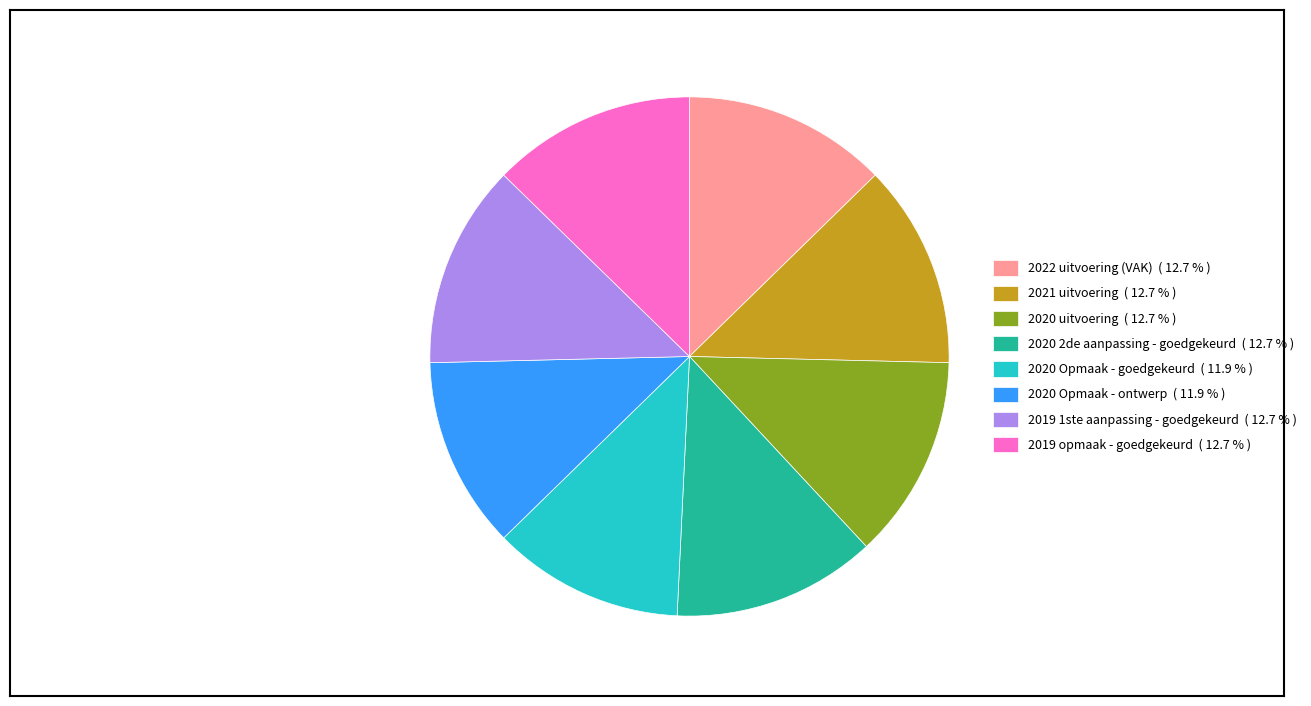

Combined, do 2021 uitvoering ( 12.7 % ) and 2020 Opmaak - ontwerp ( 11.9 % ) account for over 50%?

No